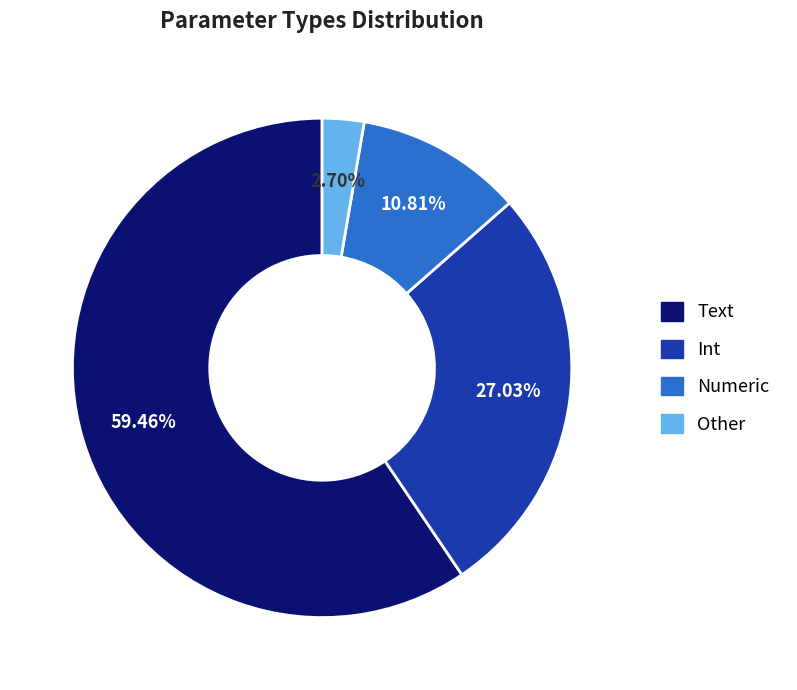

Approximately how many times larger is the value at Numeric compared to Other?

4.0